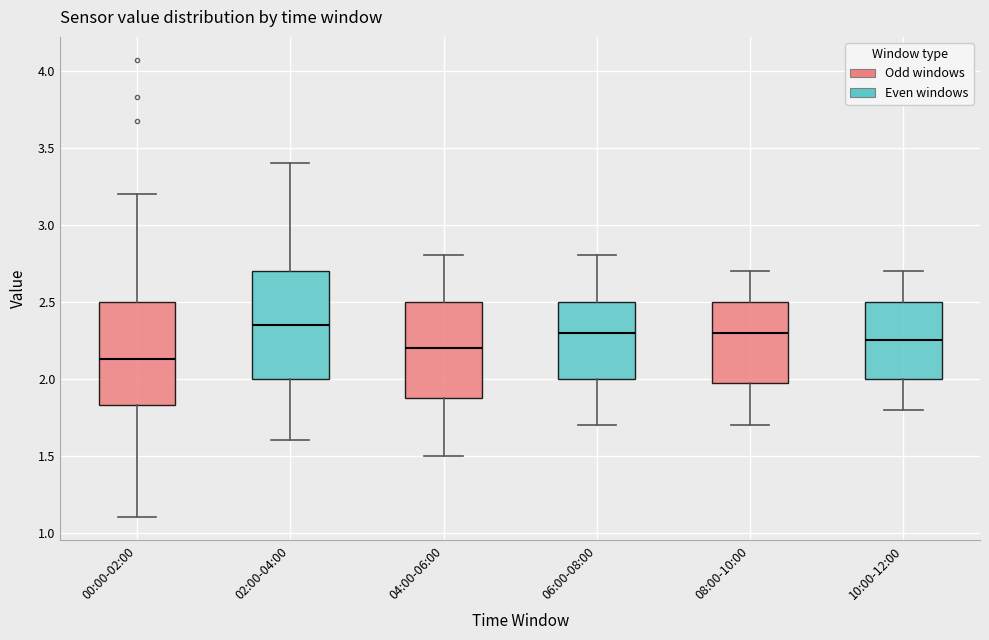

Where does the upper whisker of the box for 06:00-08:00 end on the y-axis? The values are not printed on the chart, so give them approximately, as read against the axis.

2.80